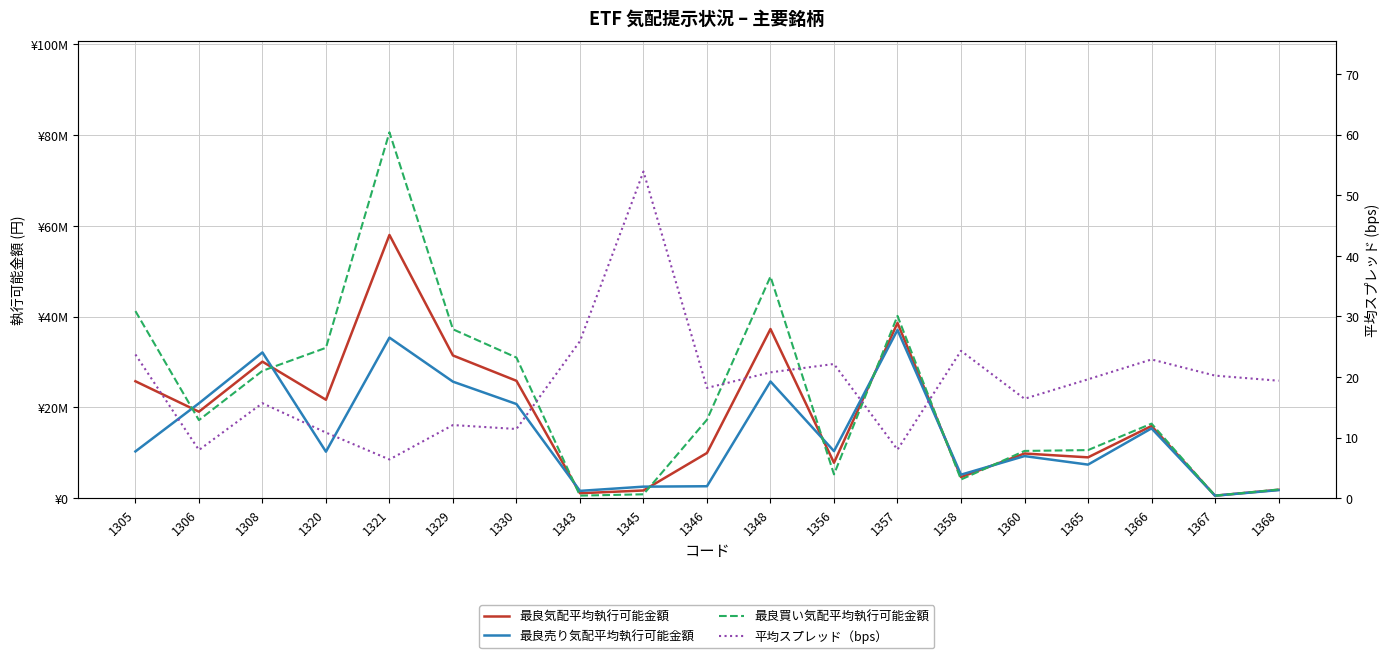

What is the difference between the maximum and minimum values in the 最良売り気配平均執行可能金額 series?

36518948.8